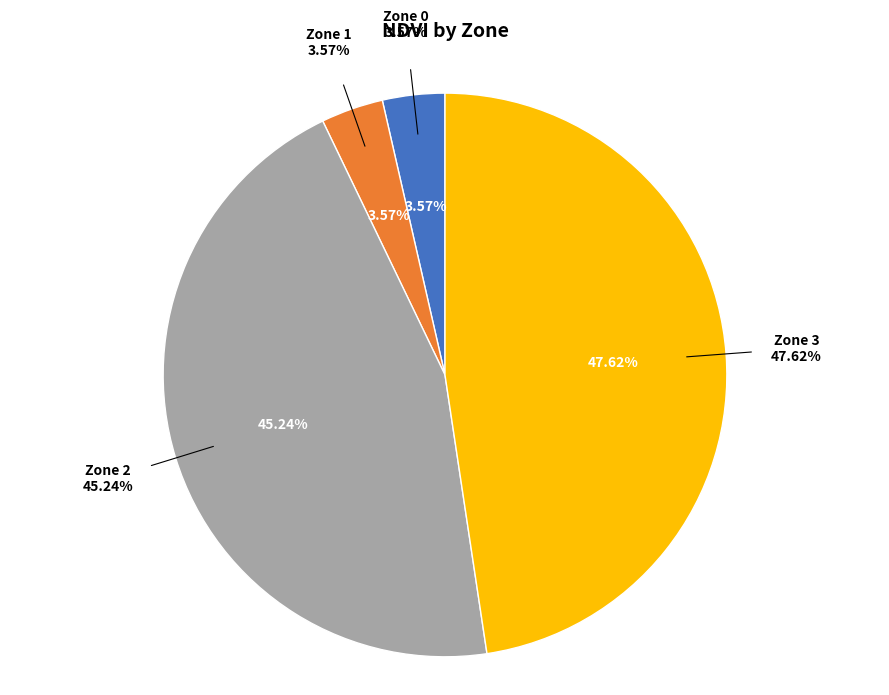

What is the largest slice in the pie chart?

Zone 3